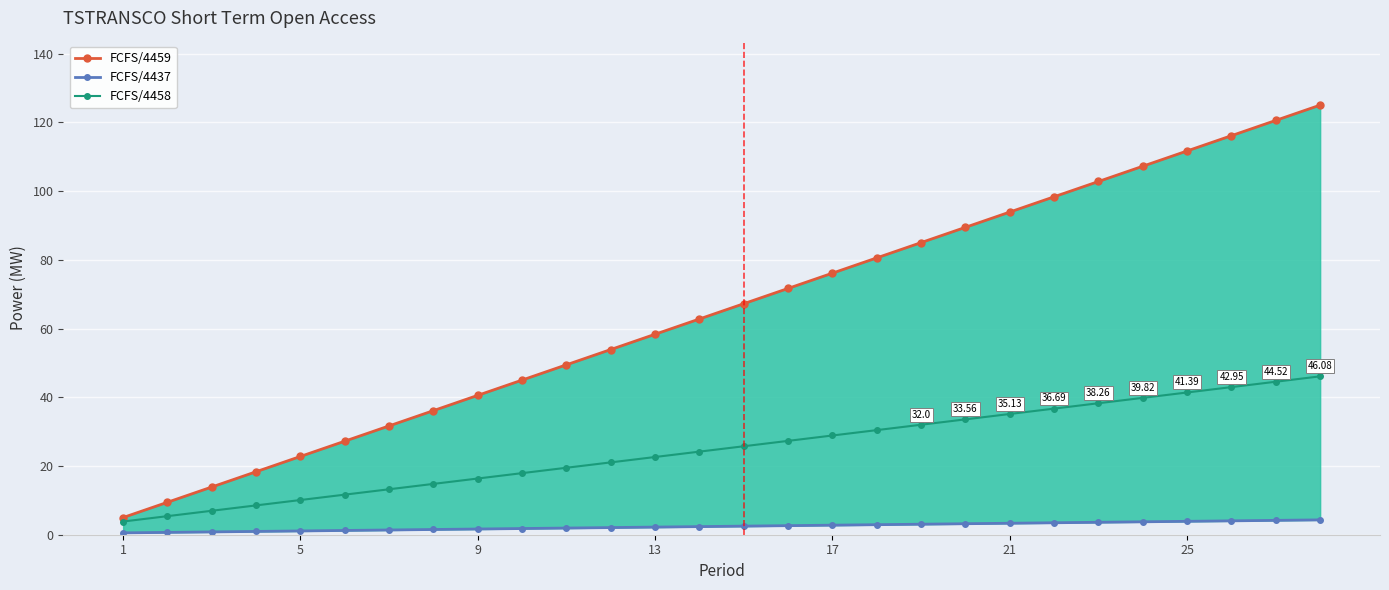

The FCFS/4458 series shows 13.8 at 19. True or false?

False